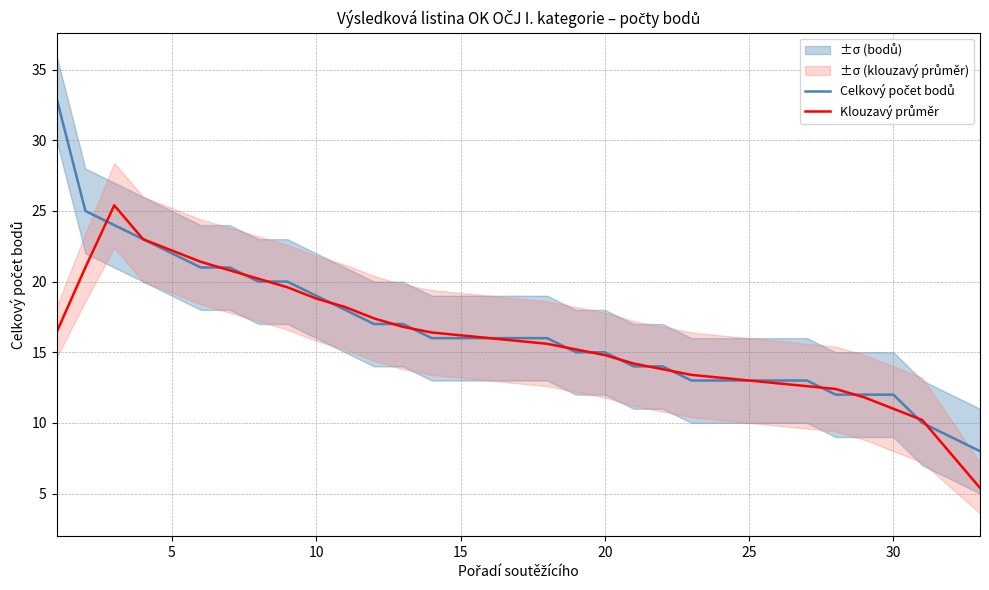

Reading left to right, extract all data points from this chart.

Celkový počet bodů: 33.0	25.0	24.0	23.0	22.0	21.0	21.0	20.0	20.0	19.0	18.0	17.0	17.0	16.0	16.0	16.0	16.0	16.0	15.0	15.0	14.0	14.0	13.0	13.0	13.0	13.0	13.0	12.0	12.0	12.0	10.0	9.0	8.0
Klouzavý průměr: 16.4	21.0	25.4	23.0	22.2	21.4	20.8	20.2	19.6	18.8	18.2	17.4	16.8	16.4	16.2	16.0	15.8	15.6	15.2	14.8	14.2	13.8	13.4	13.2	13.0	12.8	12.6	12.4	11.8	11.0	10.2	7.8	5.4